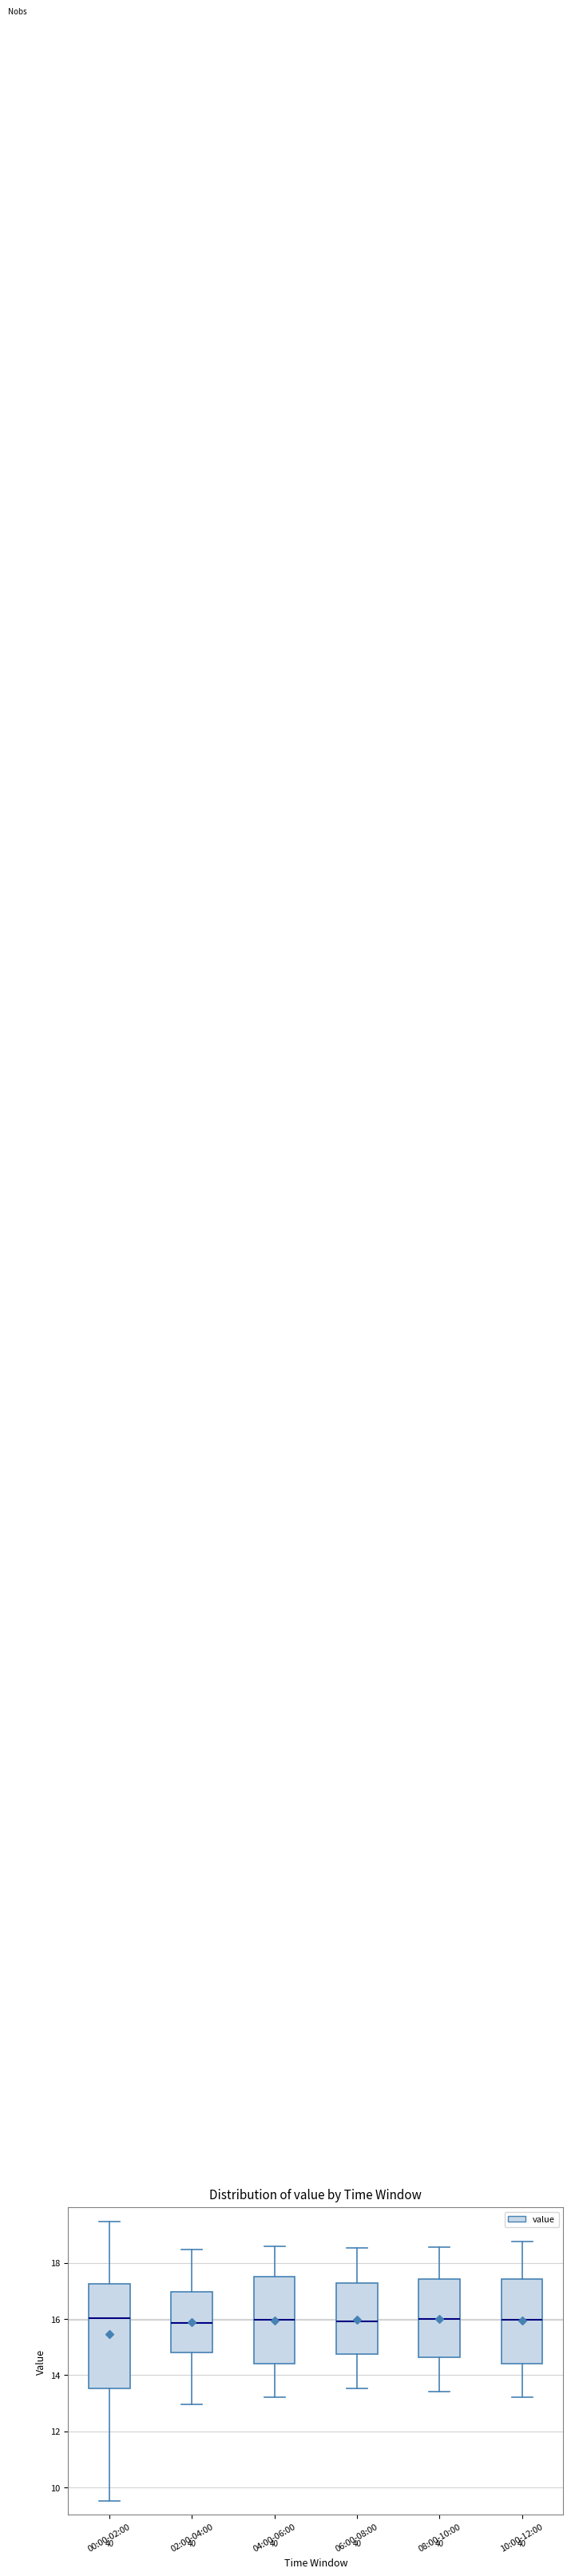

Reading left to right, read every box against the y-axis: the position of its median line, the range the box covers, and the ends of its whiskers. The values are not printed on the chart, so give them approximately, as read against the axis.

00:00-02:00: median 16.0, box 13.6 to 17.2, whiskers 9.6 to 19.4
02:00-04:00: median 15.8, box 14.8 to 17.0, whiskers 13.0 to 18.4
04:00-06:00: median 16.0, box 14.4 to 17.6, whiskers 13.2 to 18.6
06:00-08:00: median 16.0, box 14.8 to 17.2, whiskers 13.6 to 18.6
08:00-10:00: median 16.0, box 14.6 to 17.4, whiskers 13.4 to 18.6
10:00-12:00: median 16.0, box 14.4 to 17.4, whiskers 13.2 to 18.8